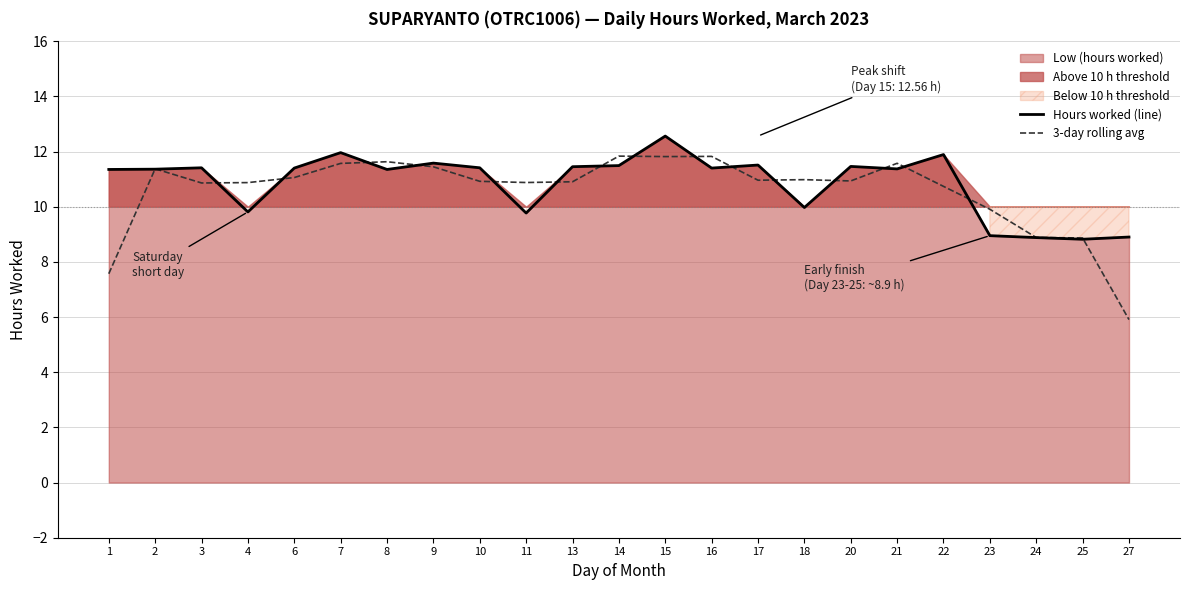

How many data points in Hours worked (line) are above 11?

16